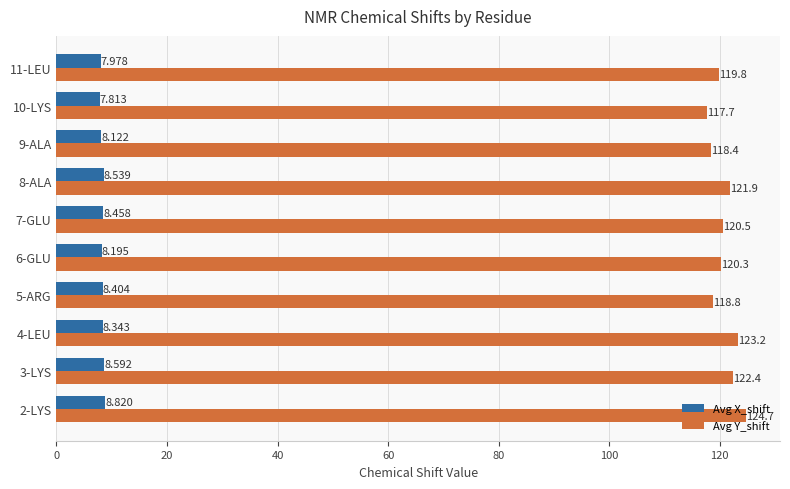

At how many categories does at least one series exceed 122?

3